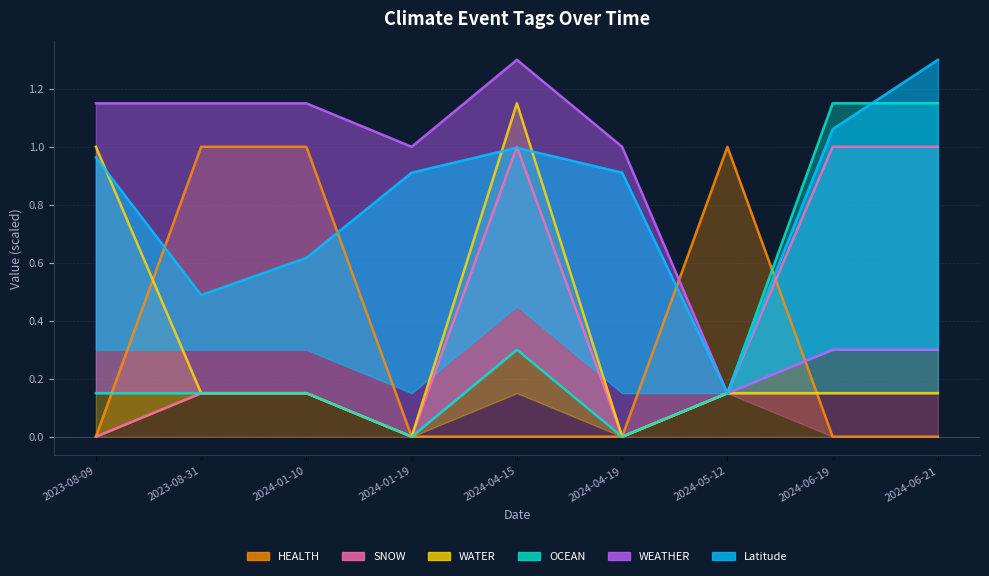

True or false: OCEAN and SNOW cross at least once.

False